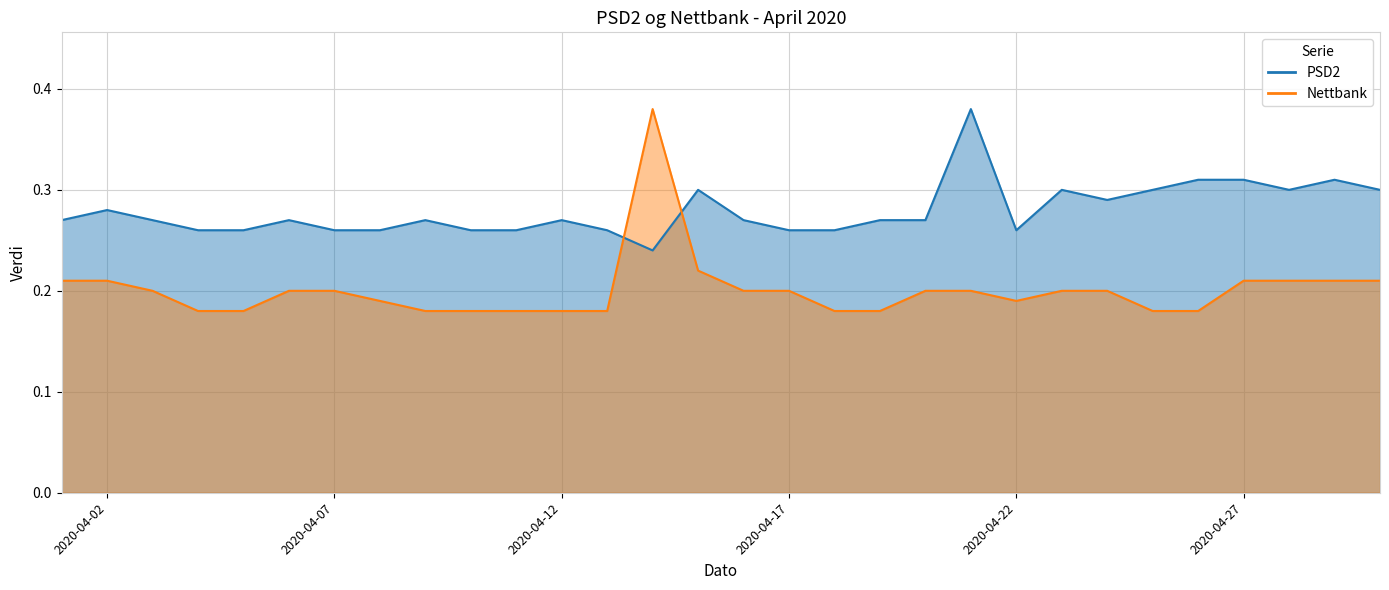

Does the chart have visible grid lines?

Yes